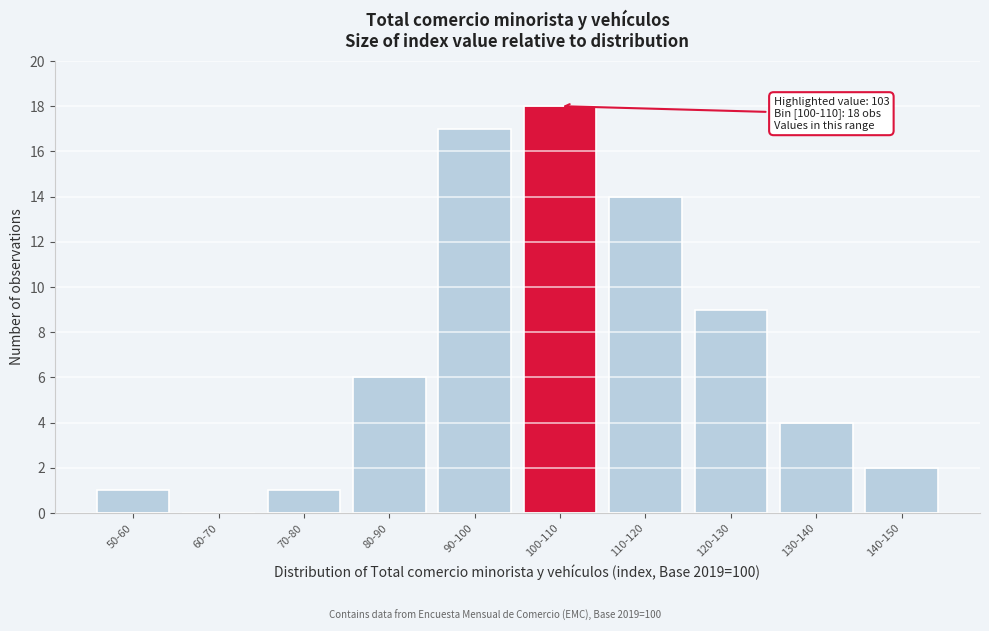

Reading right to left, extract all data points from this chart.

140-150=2	130-140=4	120-130=9	110-120=14	100-110=18	90-100=17	80-90=6	70-80=1	60-70=0	50-60=1